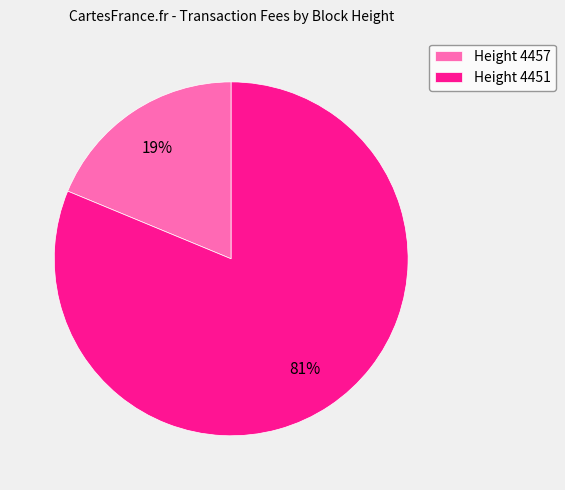

Between Height 4457 and Height 4451, which is larger?

Height 4451